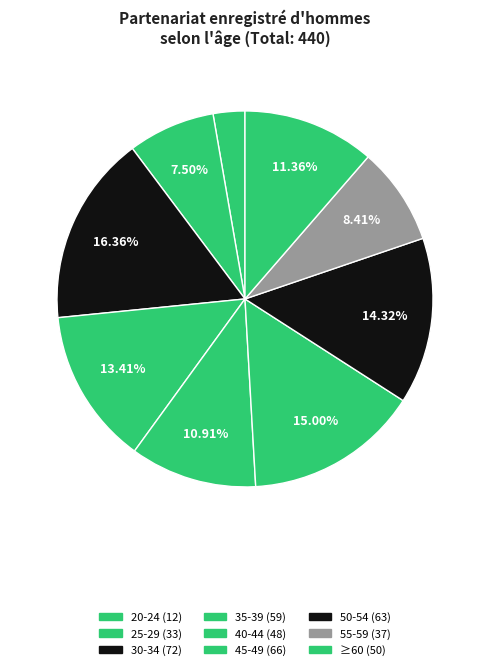

Does any single category account for the majority?

No